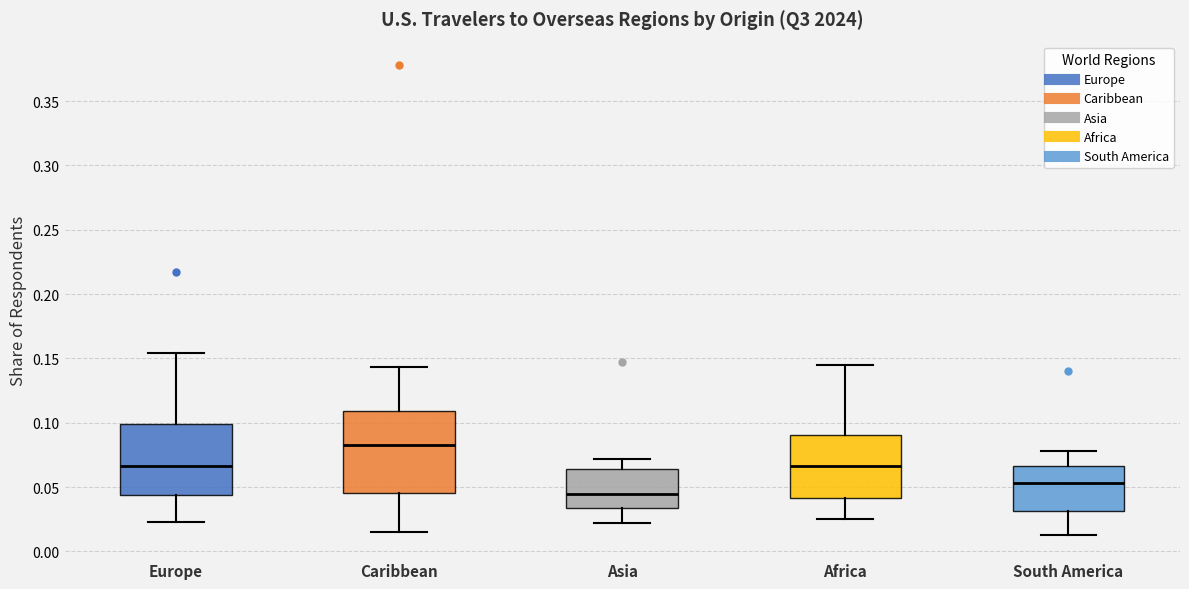

Which box is the tallest, from its lower edge to its upper edge?

Caribbean